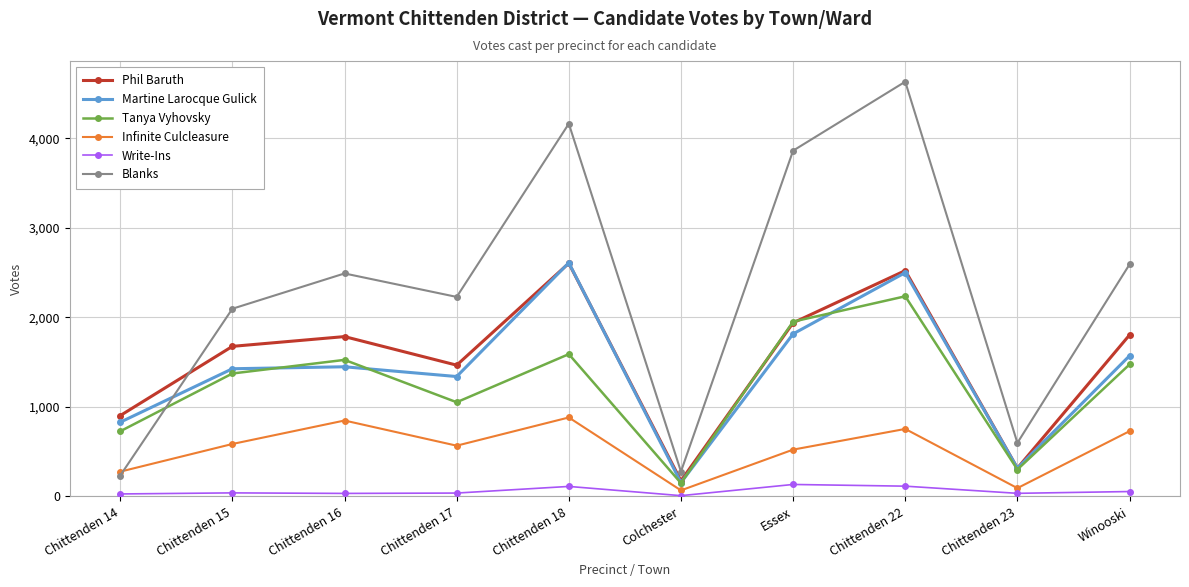

How many data points in Martine Larocque Gulick are less than 1448?

5